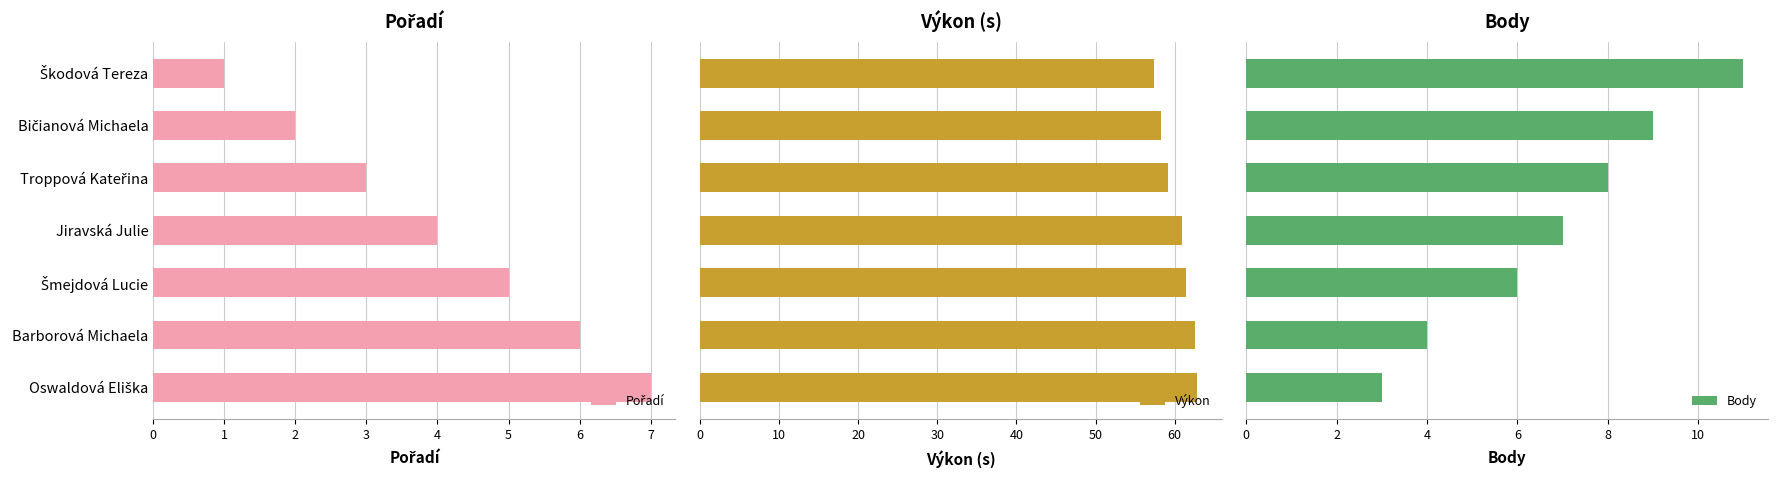

What is the minimum value for Výkon?

57.4